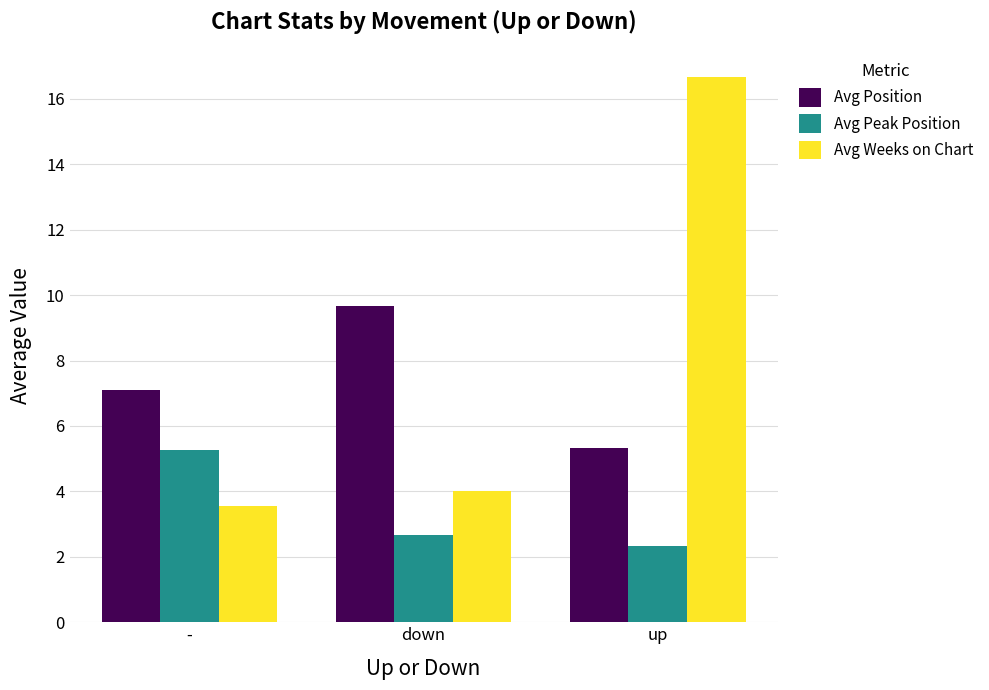

The value of Avg Weeks on Chart at up is 22.4. True or false?

False